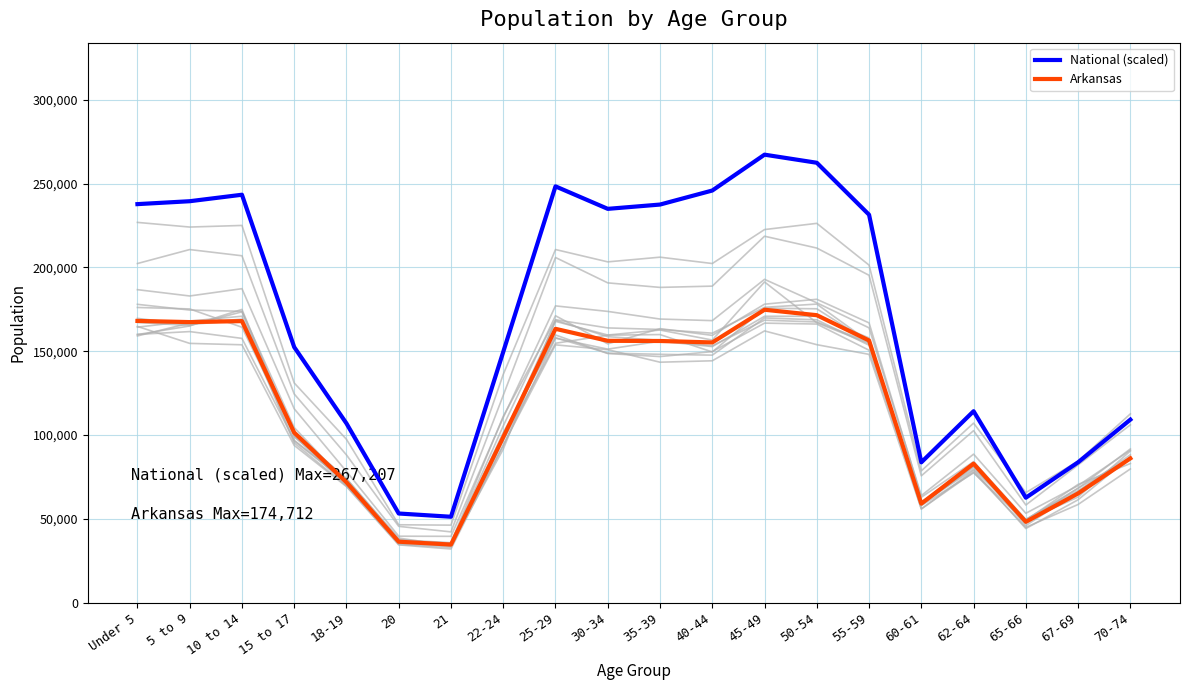

What value does the National (scaled) series have at 25-29?

248301.0